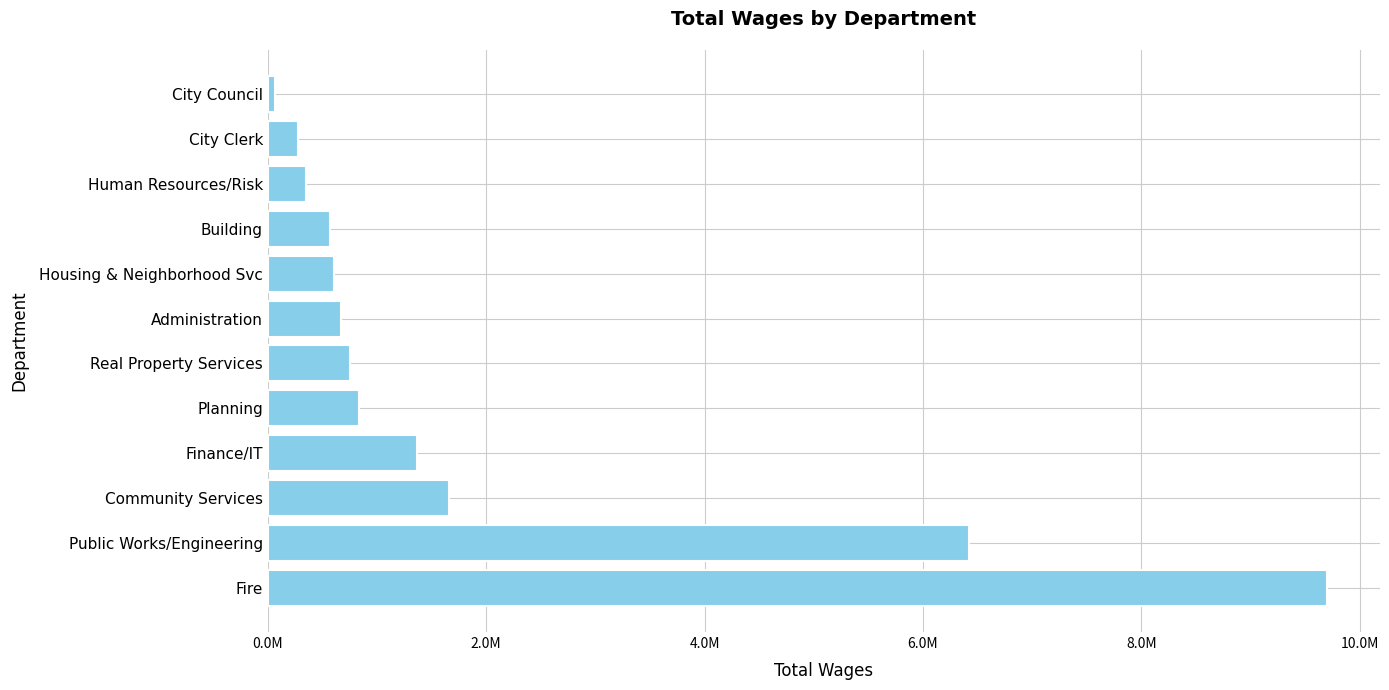

Does the chart contain any negative values?

No